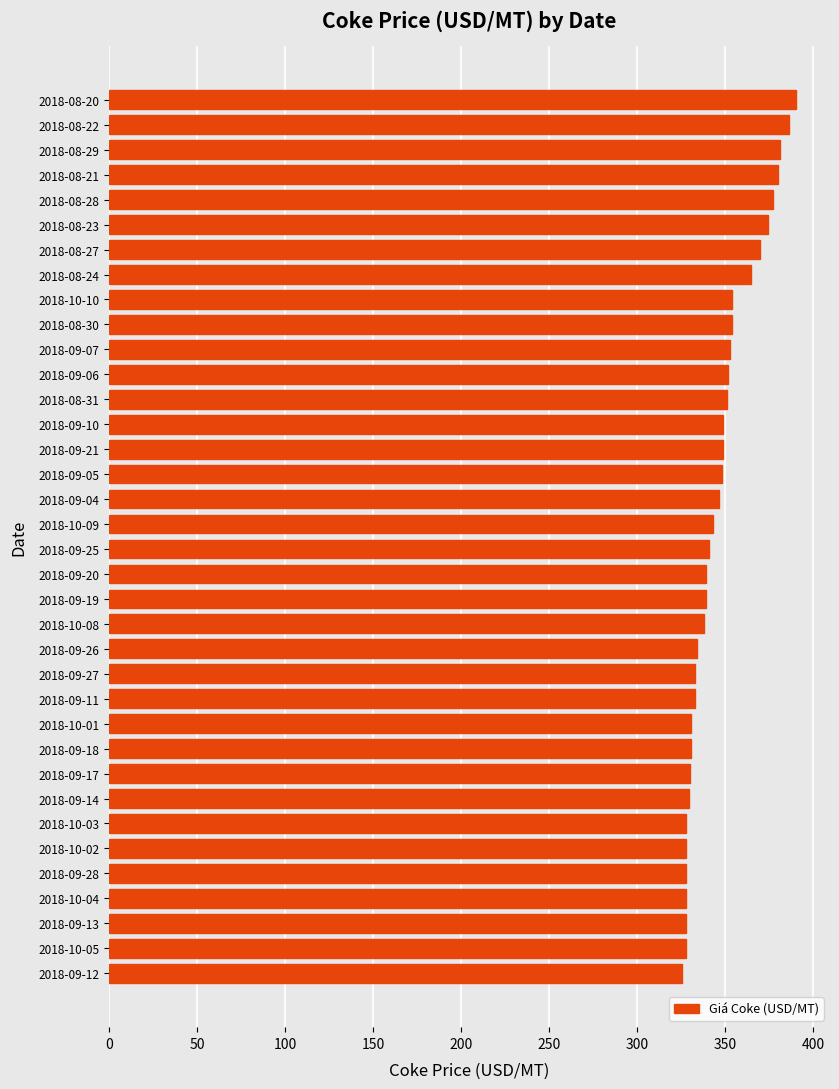

What is the smallest value displayed?

325.6